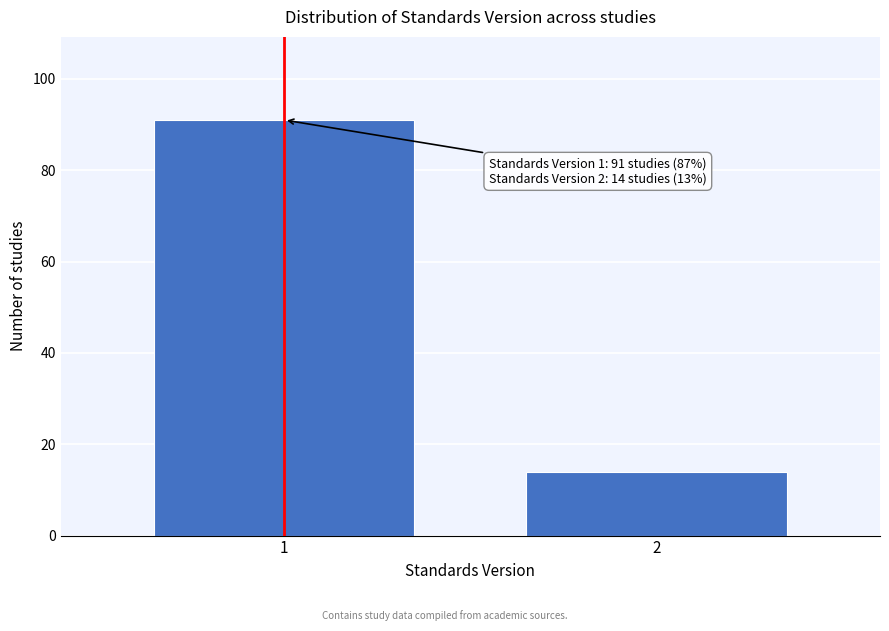

Reading left to right, list all the values displayed in this chart.

91	14